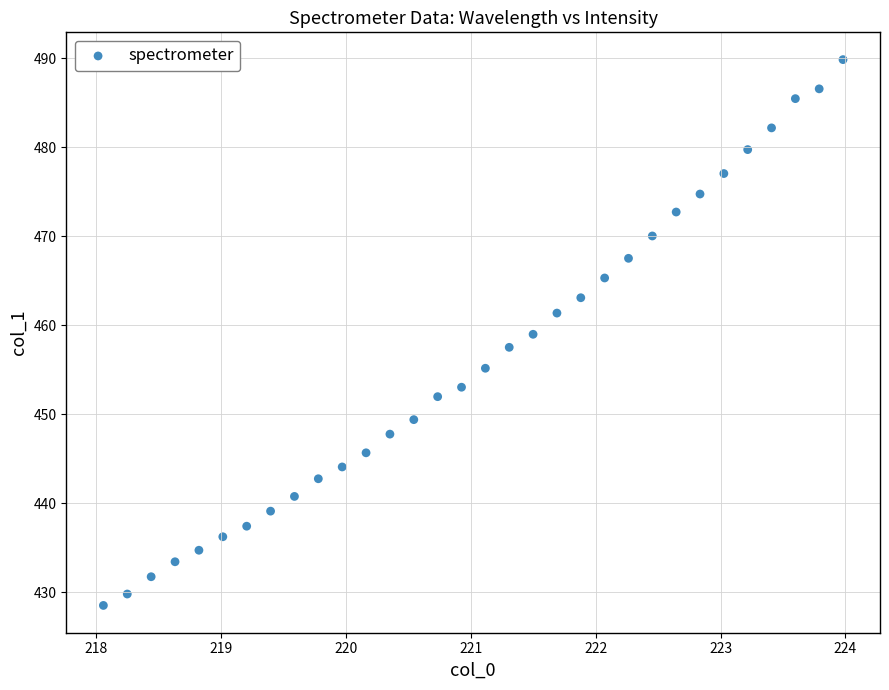

What is the range of X values (max minus min)?

5.9